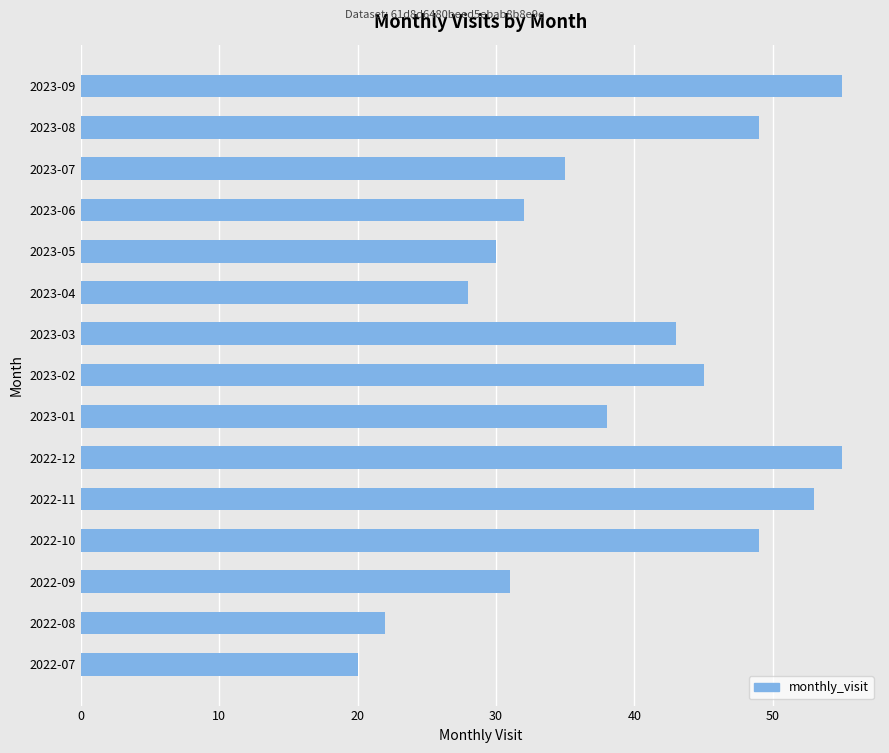

How many bars are there in total?

15